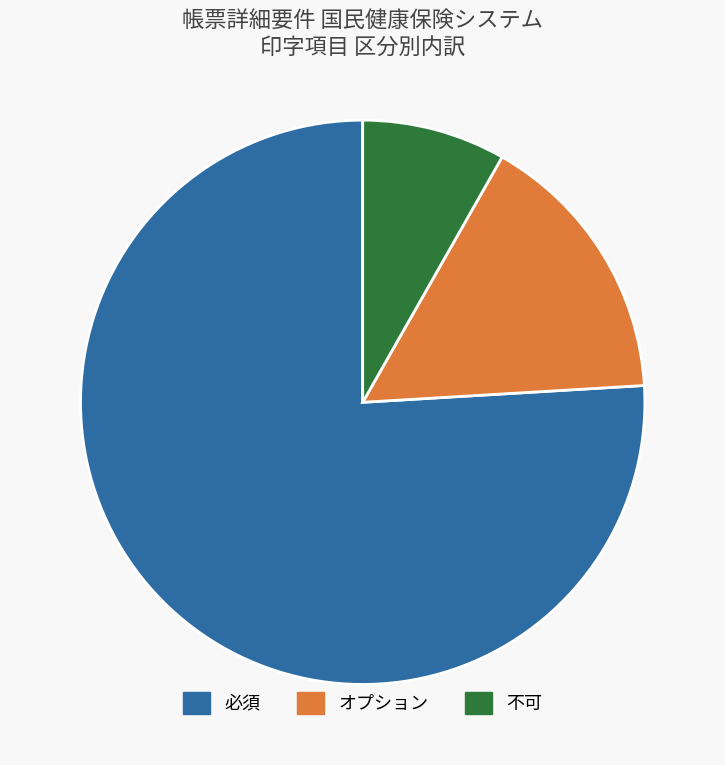

What is the largest slice in the pie chart?

必須